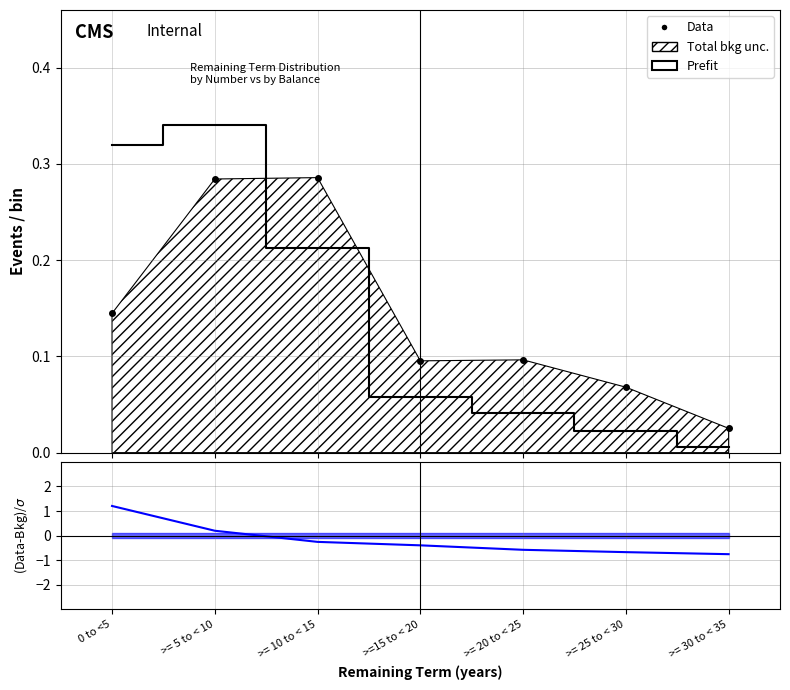

Count the number of categories in the chart.

7